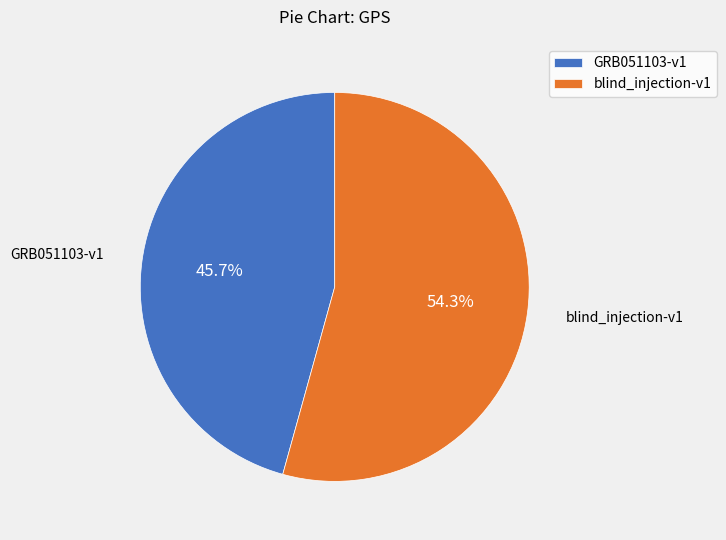

What is the ratio of the value at GRB051103-v1 to the value at blind_injection-v1?

0.8